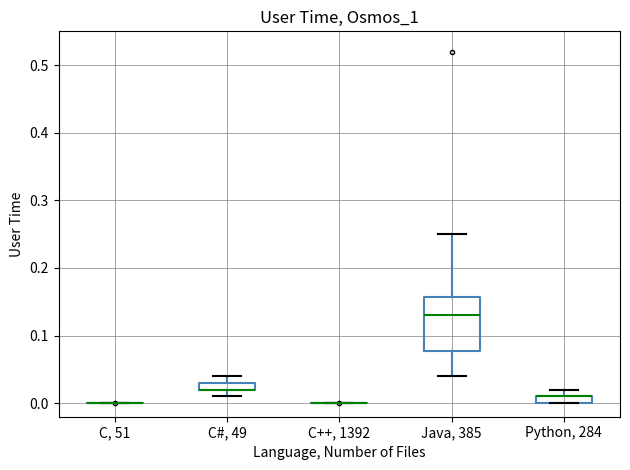

Comparing the boxes themselves (not the whiskers), which one is the tallest?

Java, 385